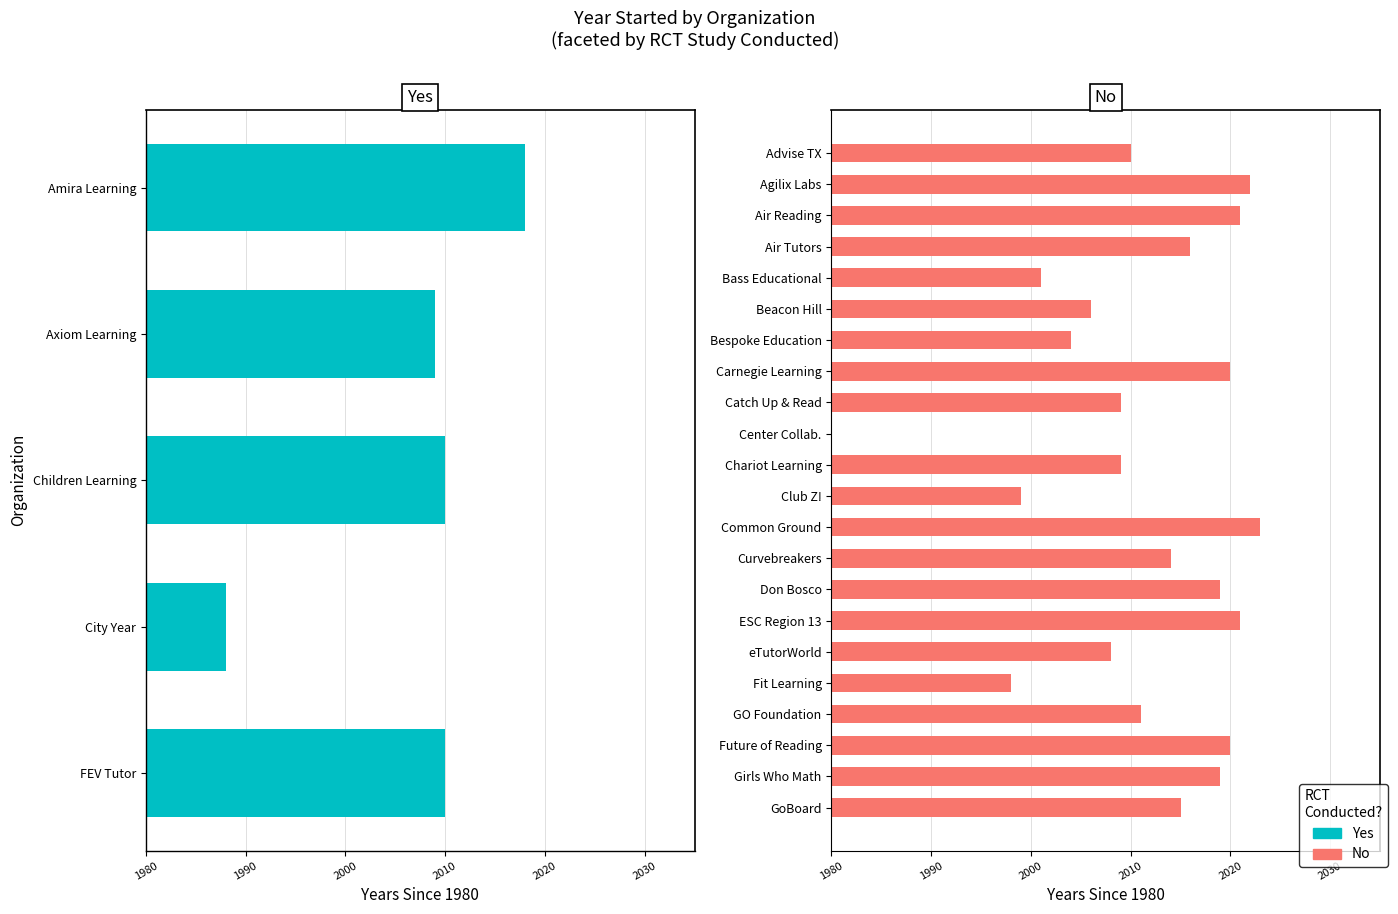

What is the ratio of the value at 25 to the value at 1?

1.0